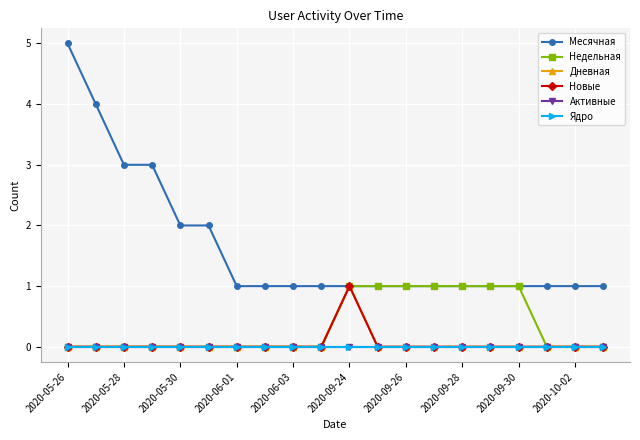

Does the chart display data point markers on the line(s)?

Yes